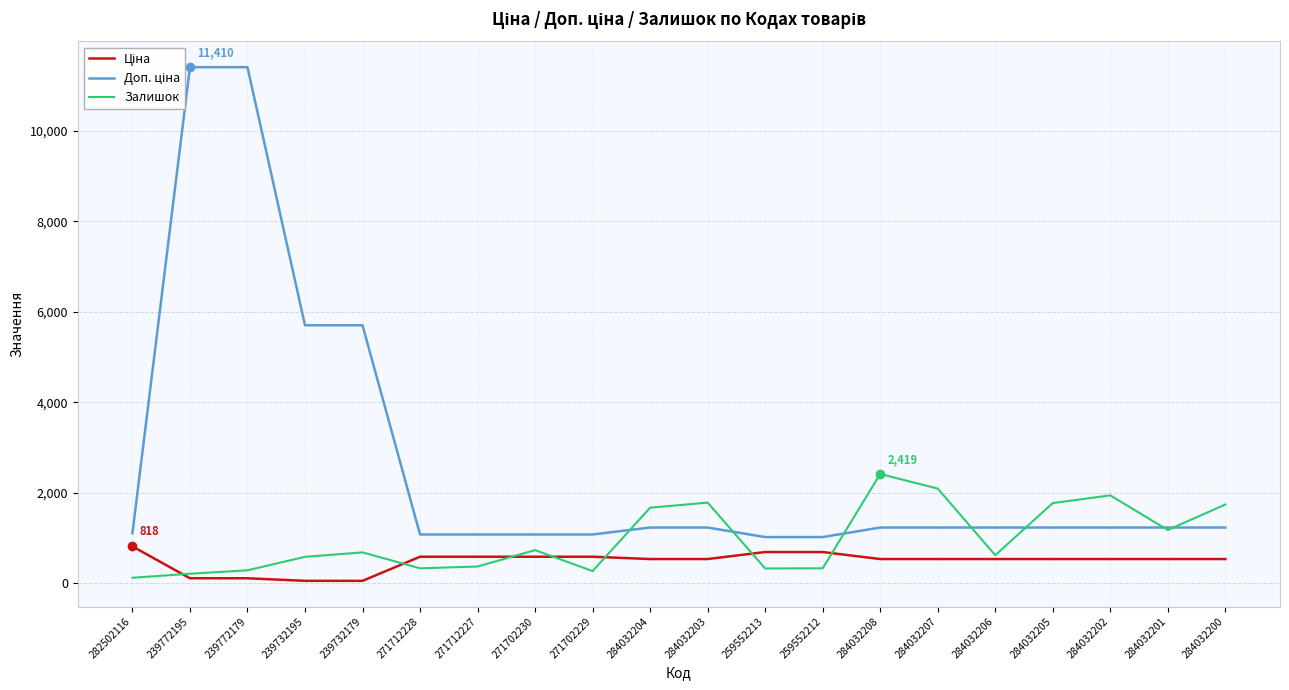

Between which two adjacent categories do Ціна and Залишок first intersect?

282502116 and 239772195